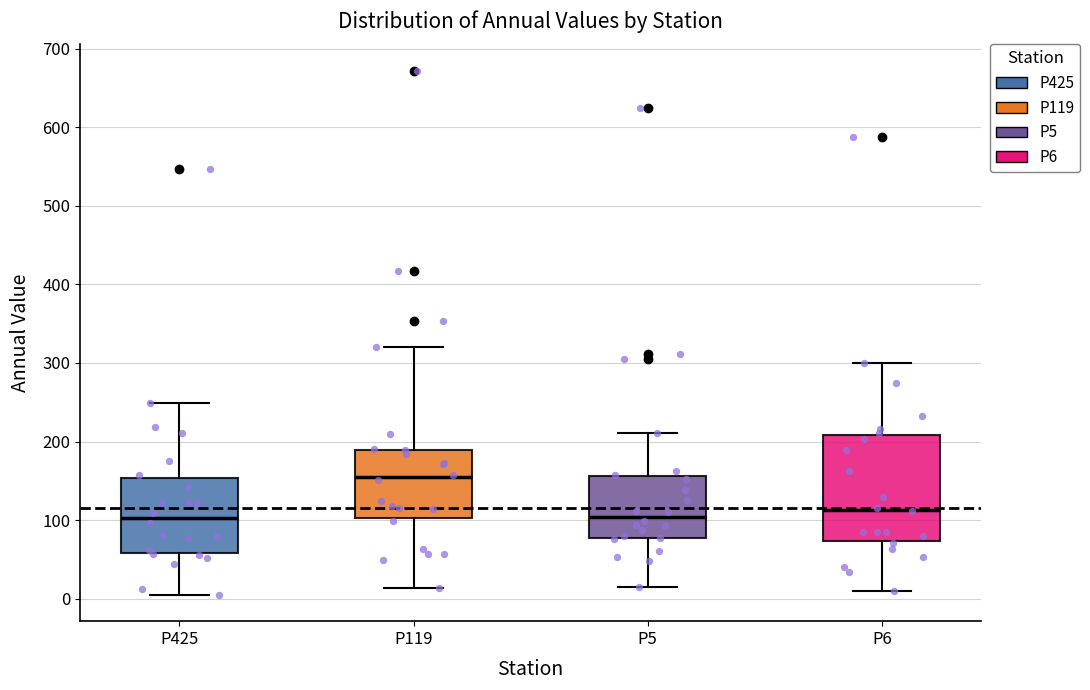

Reading left to right, transcribe this box plot: for each box, give where its median line is, the range the box spans, and where its two whiskers end, as read against the y-axis. The values are not printed on the chart, so give them approximately, as read against the axis.

P425: median 100, box 60 to 150, whiskers 0 to 250
P119: median 150, box 100 to 190, whiskers 10 to 320
P5: median 100, box 80 to 160, whiskers 10 to 210
P6: median 110, box 70 to 210, whiskers 10 to 300